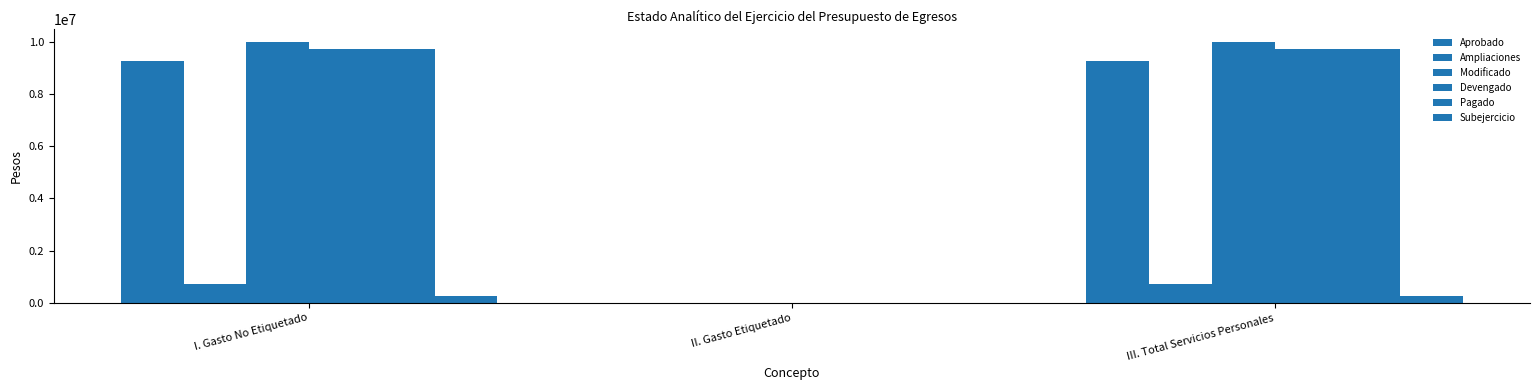

How many values in the Devengado series exceed 9721806?

2